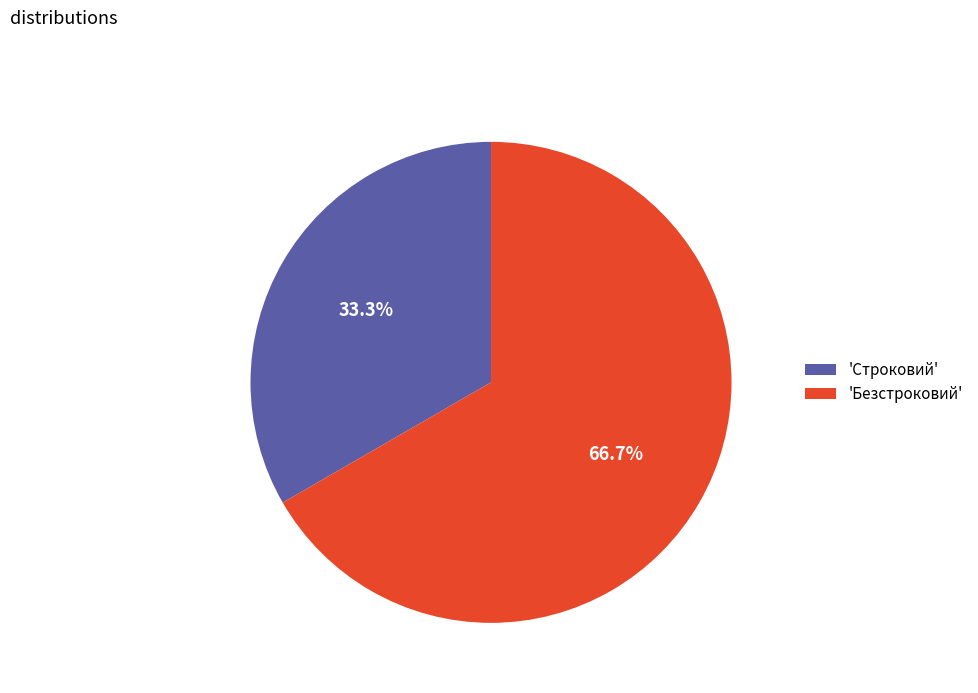

To the nearest percent, what is the average slice percentage?

50%